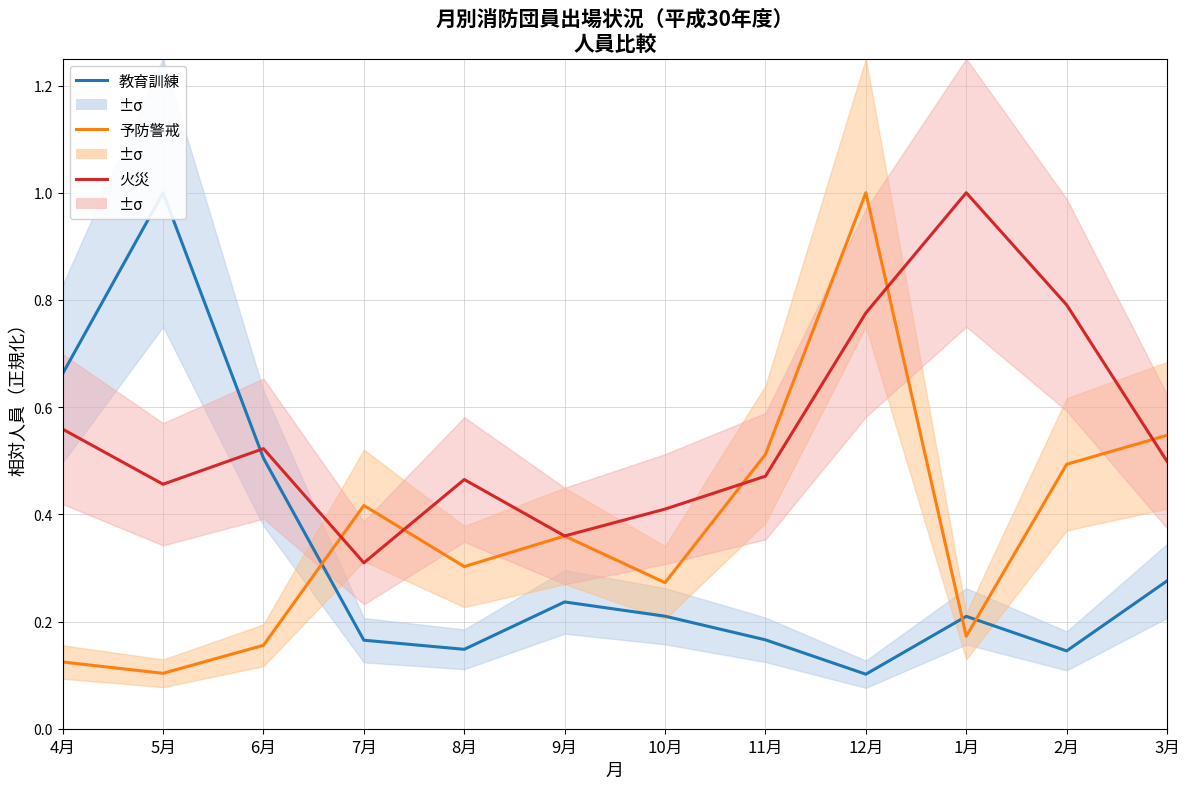

Between 9月 and 1月, which series saw the biggest shift?

火災